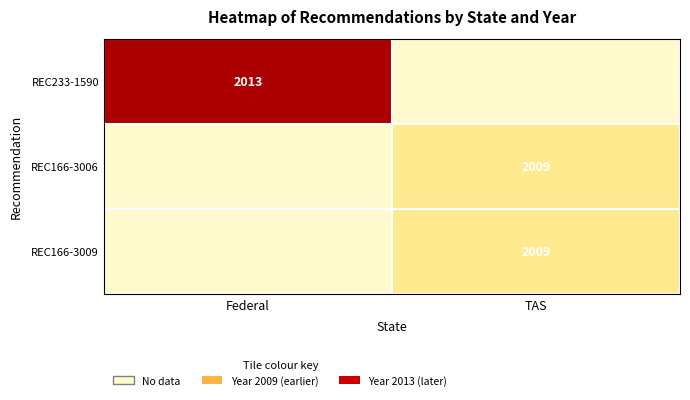

The REC166-3009 series shows 1010 at TAS. True or false?

False